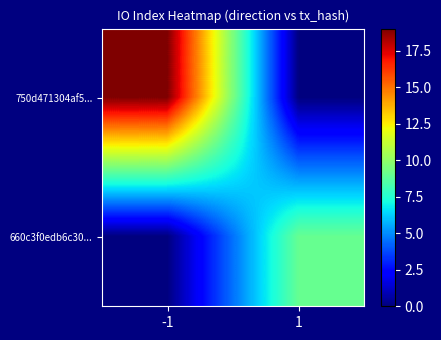

Reading right to left, what are all the values shown in this chart?

750d471304af5...: 1=0	-1=19
660c3f0edb6c30...: 1=9	-1=0